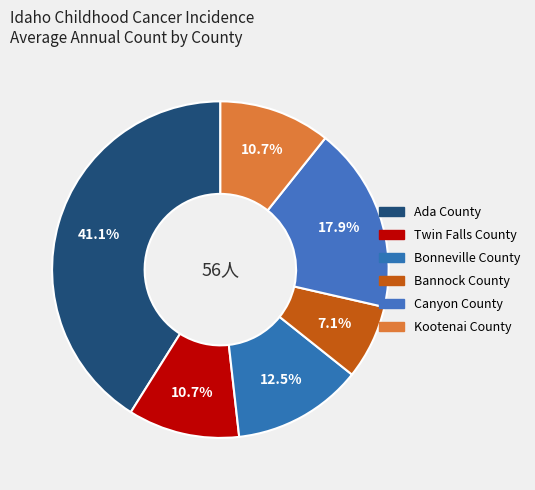

Which has a higher value, Ada County or Twin Falls County?

Ada County